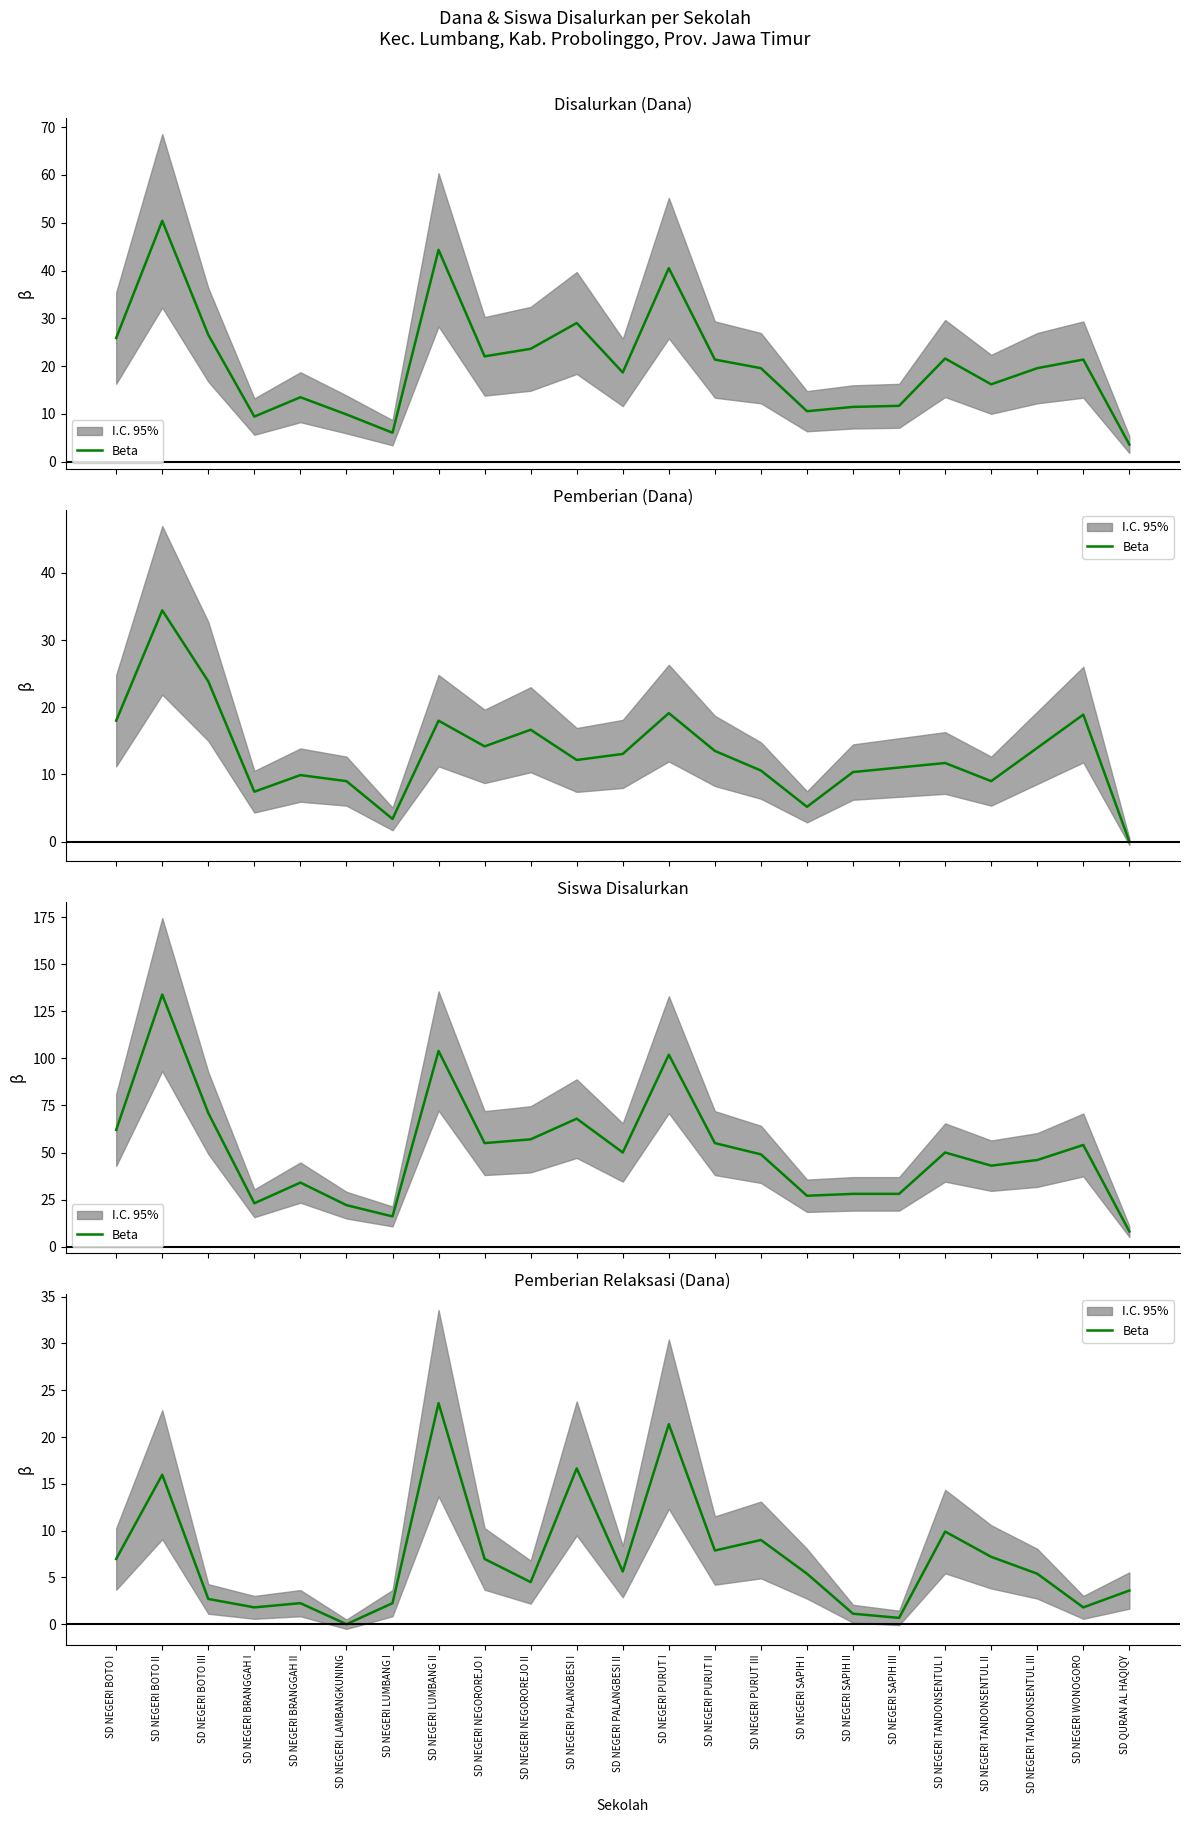

Reading left to right, list all the values displayed in this chart.

SD NEGERI BOTO I=7.0	SD NEGERI BOTO II=16.0	SD NEGERI BOTO III=2.7	SD NEGERI BRANGGAH I=1.8	SD NEGERI BRANGGAH II=2.2	SD NEGERI LAMBANGKUNING=0.0	SD NEGERI LUMBANG I=2.2	SD NEGERI LUMBANG II=23.6	SD NEGERI NEGOROREJO I=7.0	SD NEGERI NEGOROREJO II=4.5	SD NEGERI PALANGBESI I=16.6	SD NEGERI PALANGBESI II=5.6	SD NEGERI PURUT I=21.4	SD NEGERI PURUT II=7.9	SD NEGERI PURUT III=9.0	SD NEGERI SAPIH I=5.4	SD NEGERI SAPIH II=1.1	SD NEGERI SAPIH III=0.7	SD NEGERI TANDONSENTUL I=9.9	SD NEGERI TANDONSENTUL II=7.2	SD NEGERI TANDONSENTUL III=5.4	SD NEGERI WONOGORO=1.8	SD QURAN AL HAQIQY=3.6